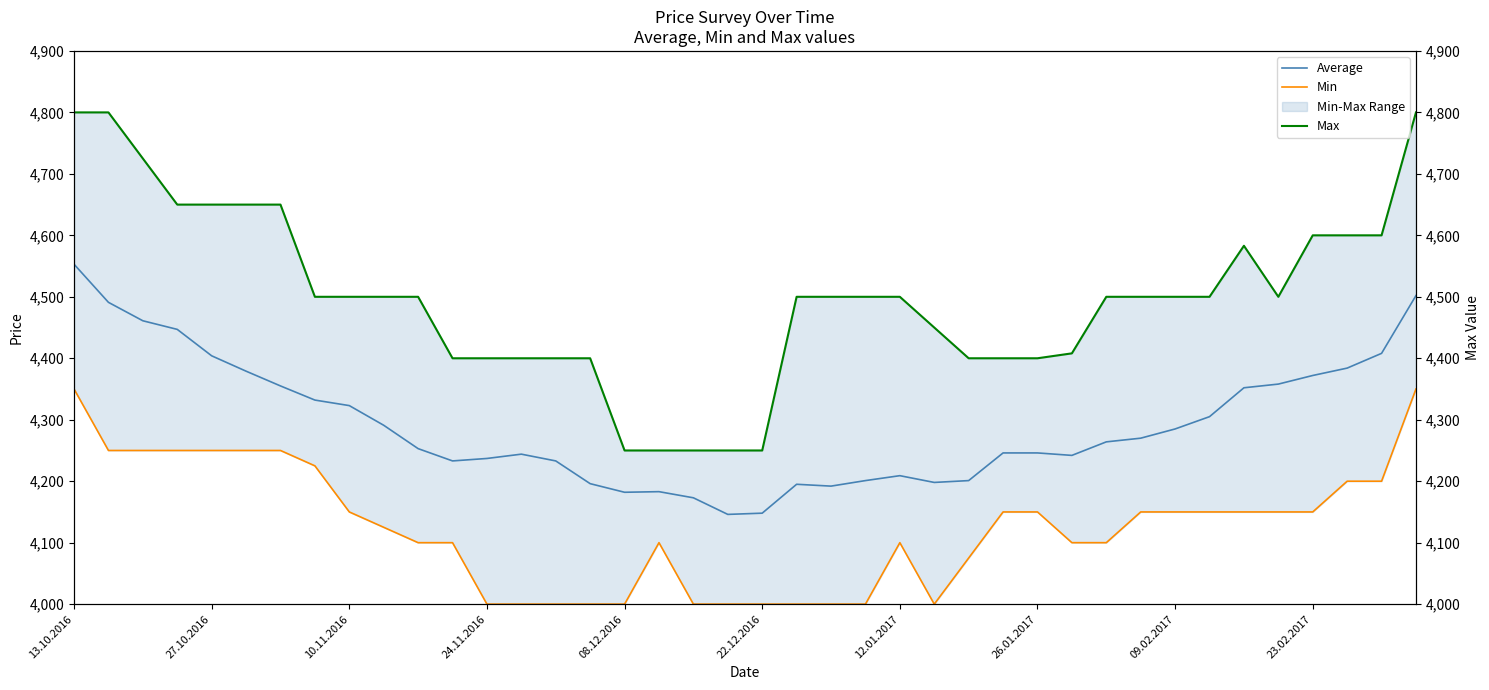

What position from the left is 27?

28